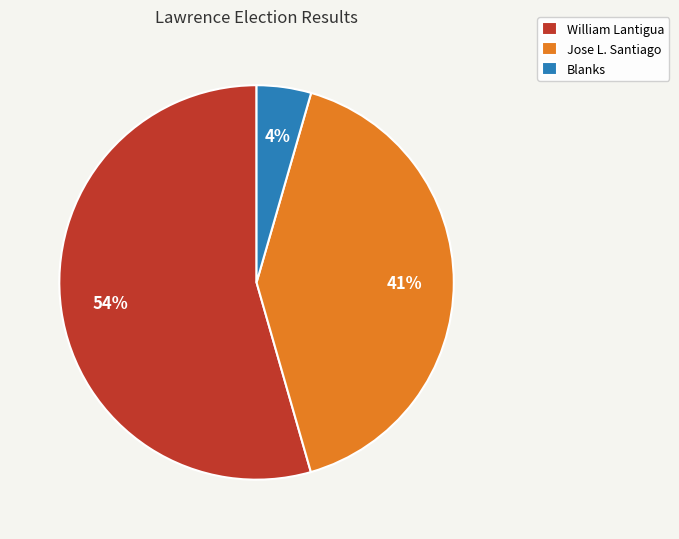

Which category has the smallest portion of the pie?

Blanks